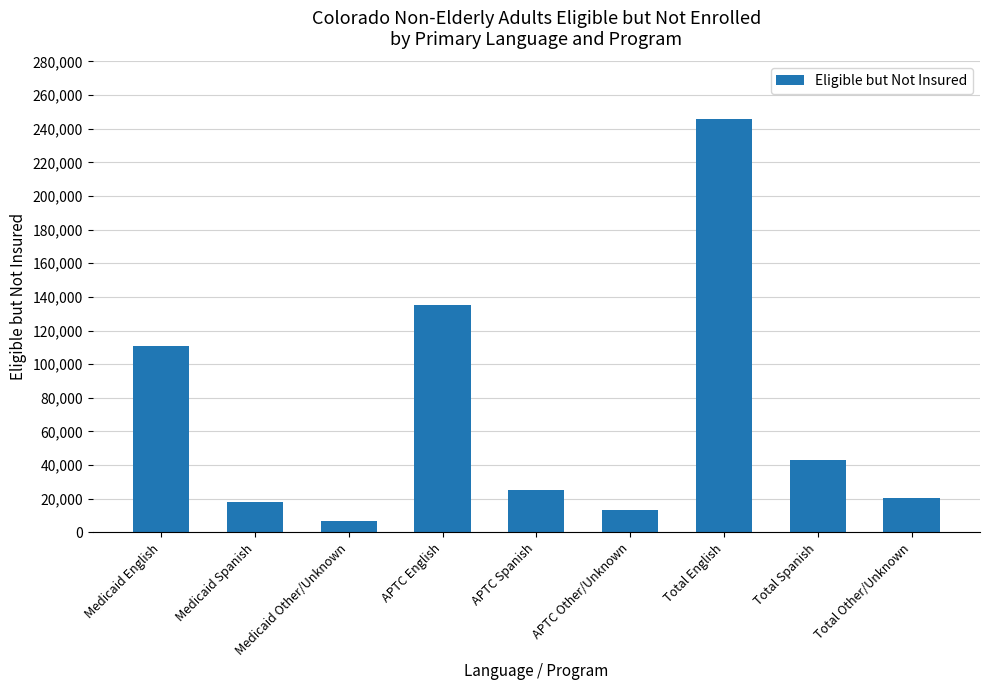

What is the change in value from Medicaid Spanish to APTC Spanish?

+6603